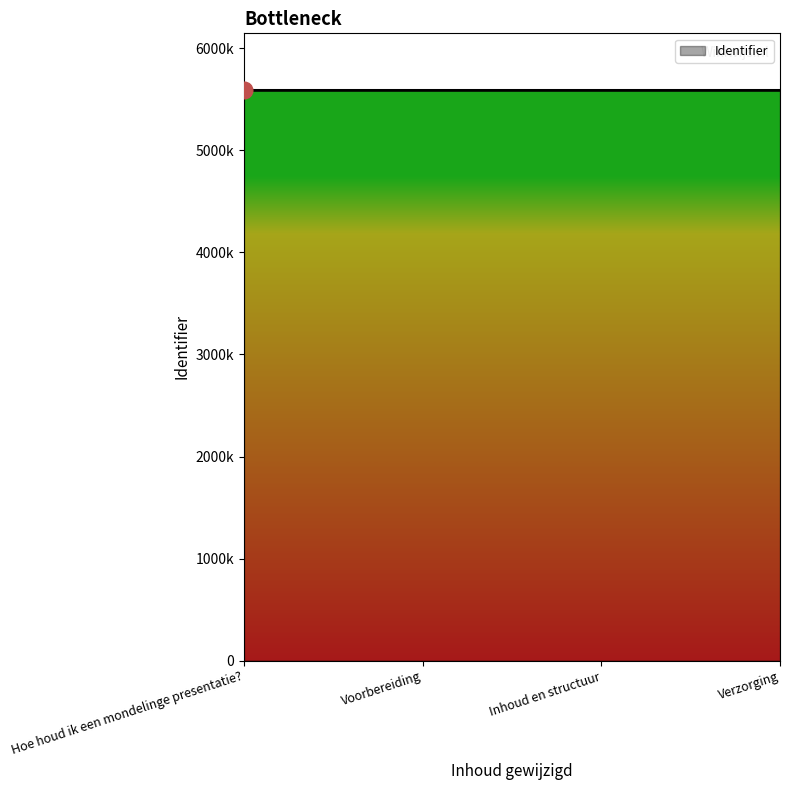

Reading left to right, extract all data points from this chart.

5587265	5587267	5587269	5587271